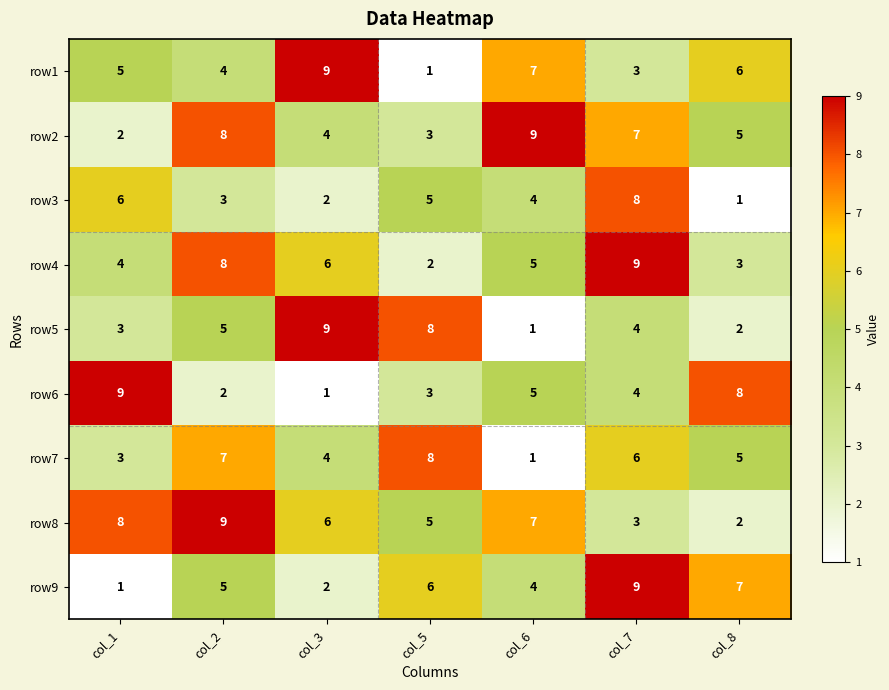

The row4 series shows 2 at col_6. True or false?

False